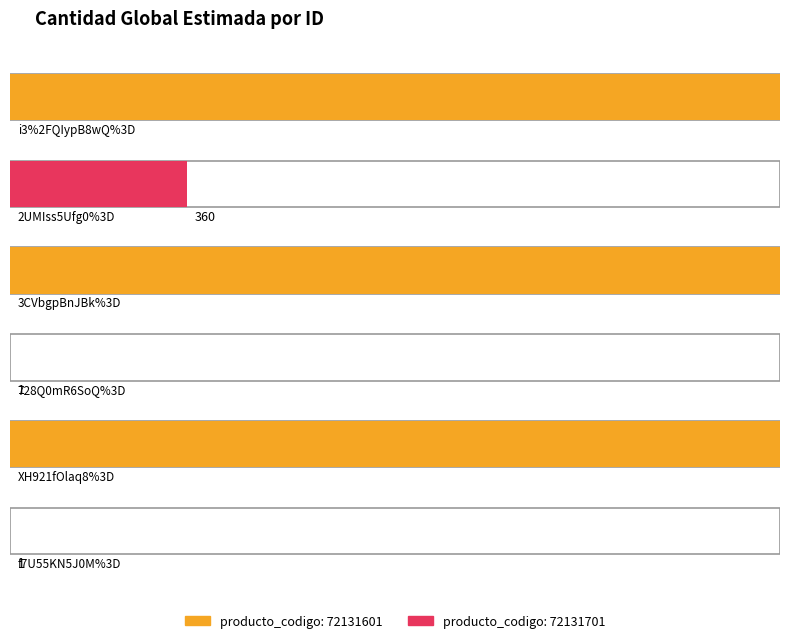

What is the difference between the second highest and minimum values?

1569